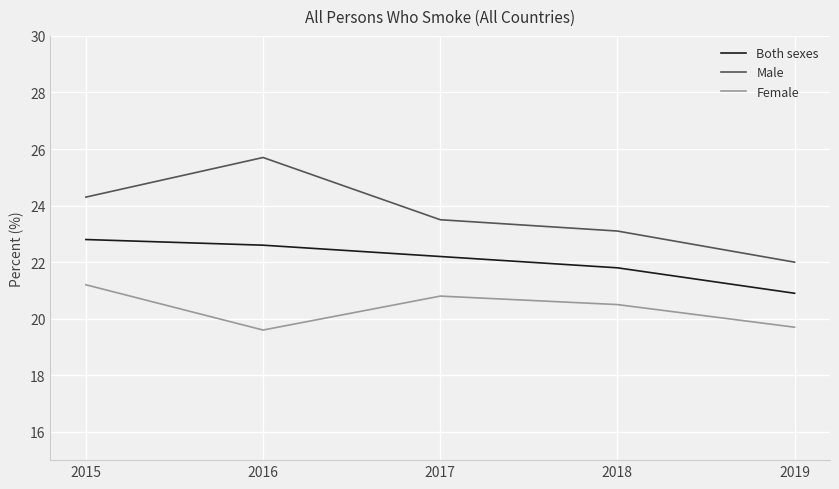

True or false: Male has a value of 7.1 at 2016.

False